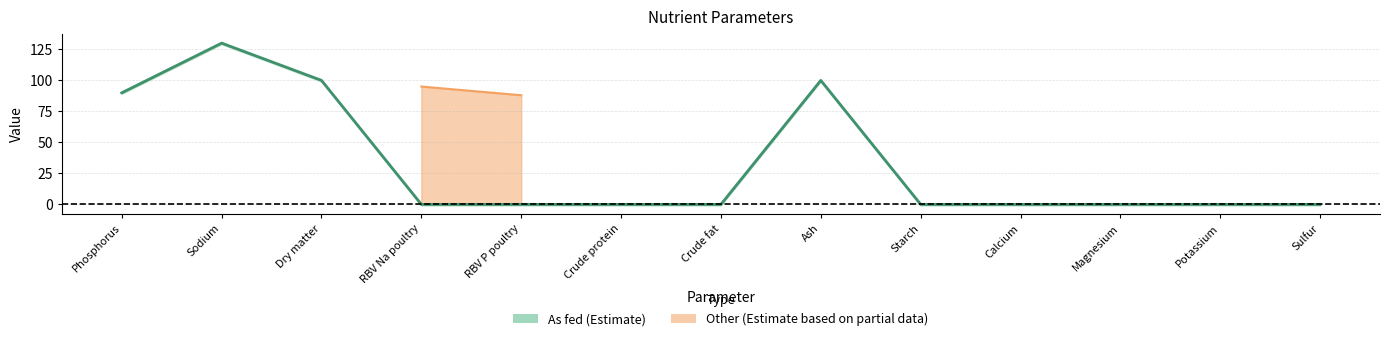

Which category has the lowest value across all series?

RBV Na poultry